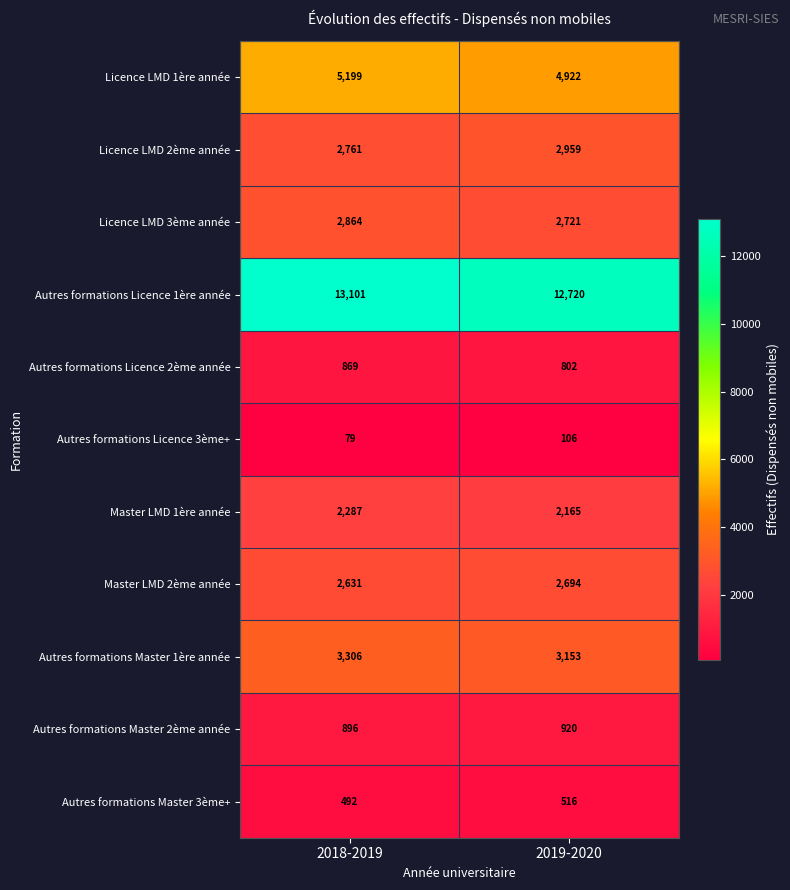

Reading left to right, list all the values displayed in this chart.

Licence LMD 1ère année: 2018-2019=5199	2019-2020=4922
Licence LMD 2ème année: 2018-2019=2761	2019-2020=2959
Licence LMD 3ème année: 2018-2019=2864	2019-2020=2721
Autres formations Licence 1ère année: 2018-2019=13101	2019-2020=12720
Autres formations Licence 2ème année: 2018-2019=869	2019-2020=802
Autres formations Licence 3ème+: 2018-2019=79	2019-2020=106
Master LMD 1ère année: 2018-2019=2287	2019-2020=2165
Master LMD 2ème année: 2018-2019=2631	2019-2020=2694
Autres formations Master 1ère année: 2018-2019=3306	2019-2020=3153
Autres formations Master 2ème année: 2018-2019=896	2019-2020=920
Autres formations Master 3ème+: 2018-2019=492	2019-2020=516